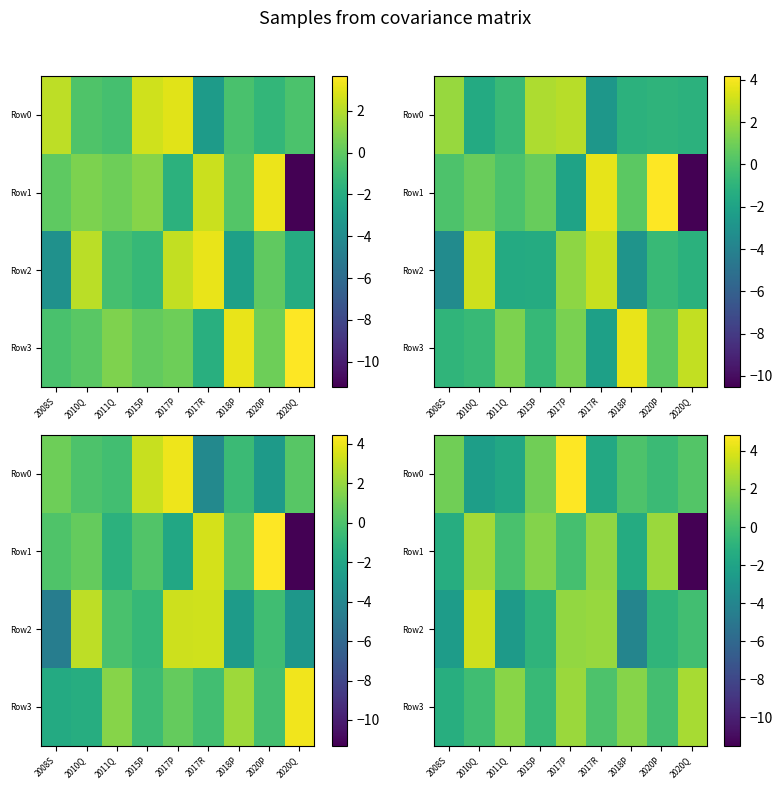

How many values in Row2 are above zero?

3